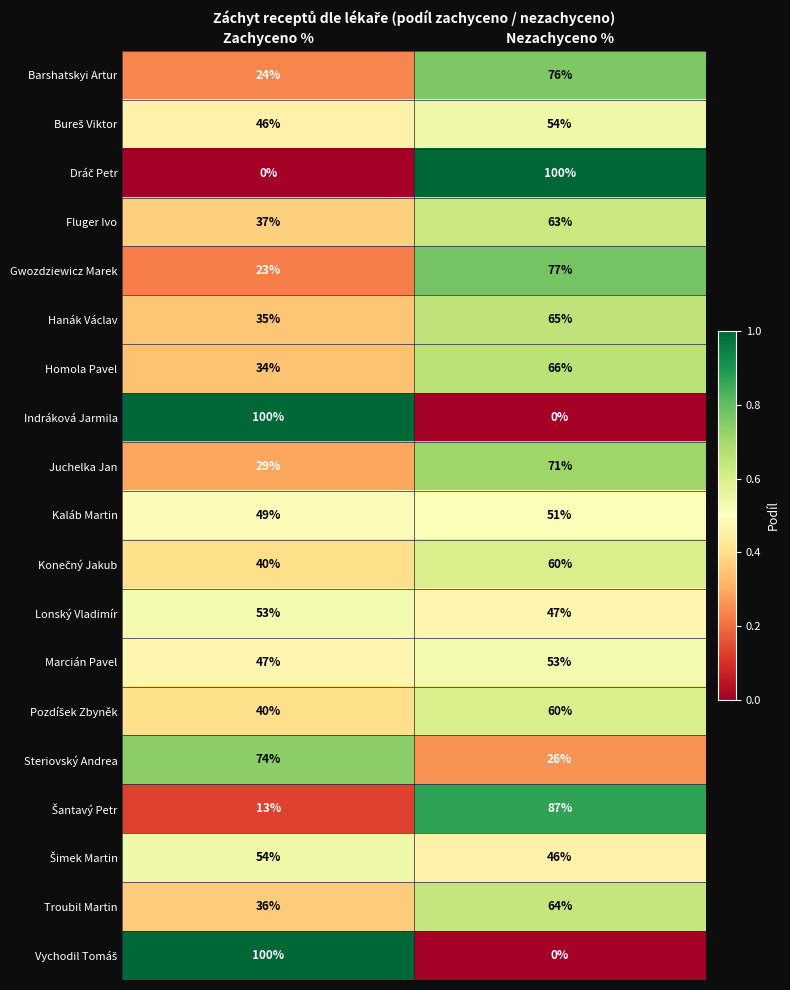

What is the total value across all series at Zachyceno %?

834